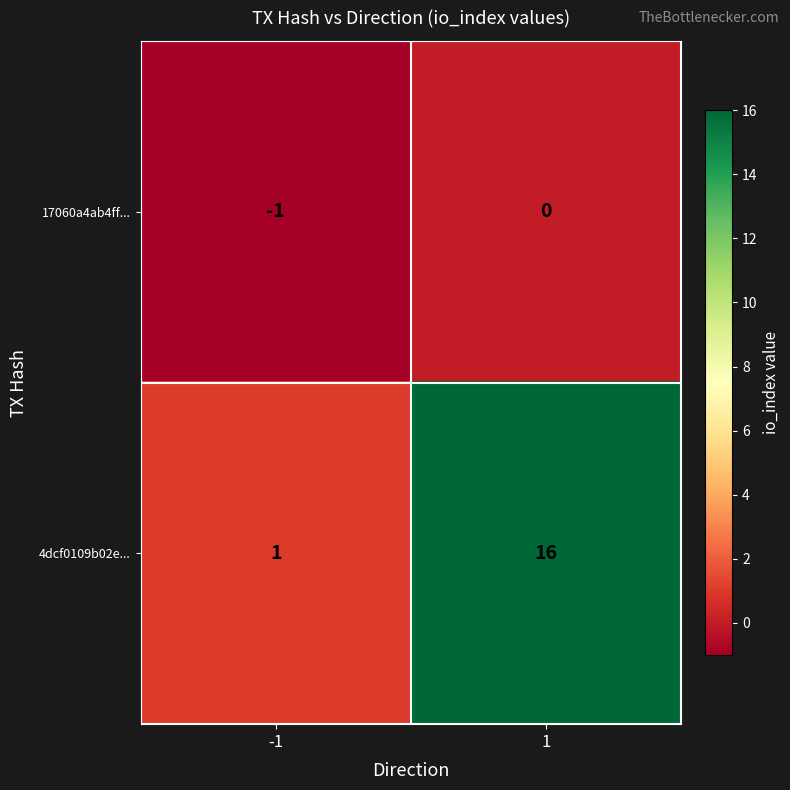

True or false: 4dcf0109b02e... has a value of 1 at -1.

True